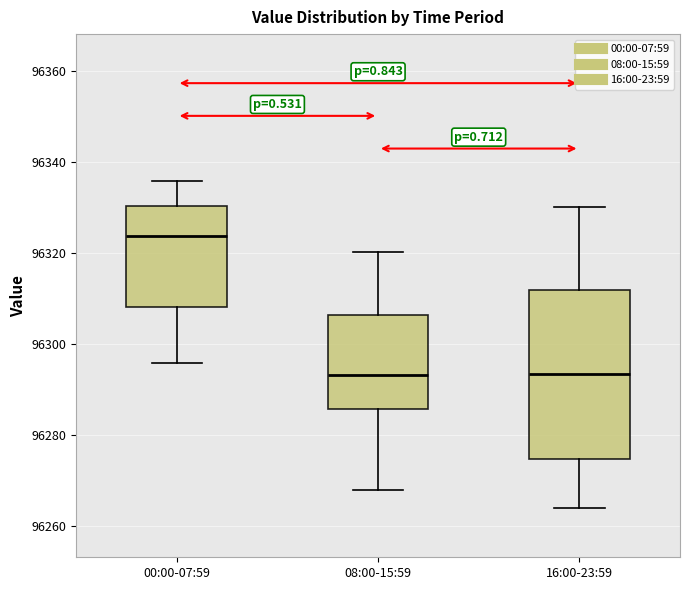

Which box is the tallest, from its lower edge to its upper edge?

16:00-23:59